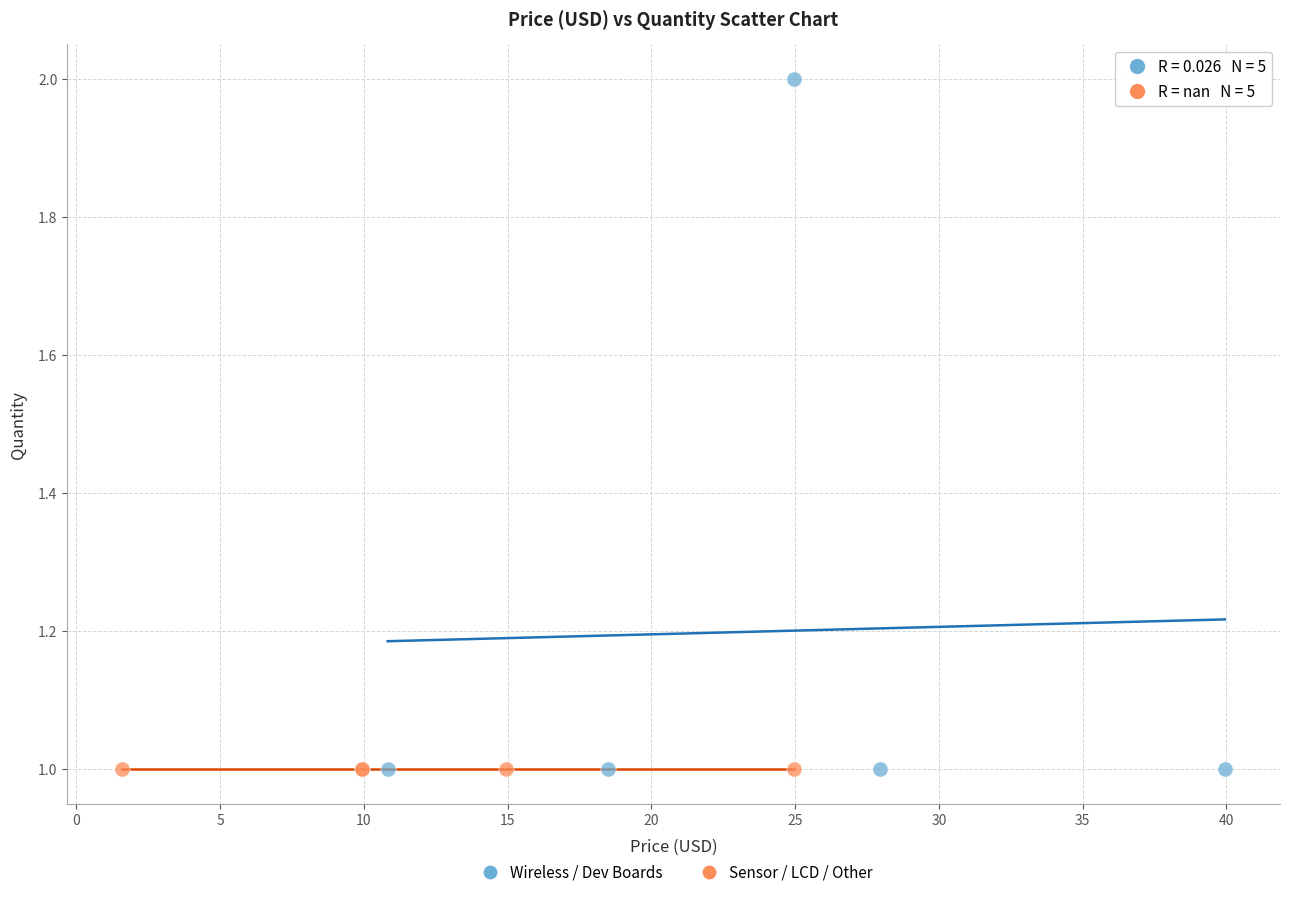

Which series contains the highest Y value?

Wireless / Dev Boards